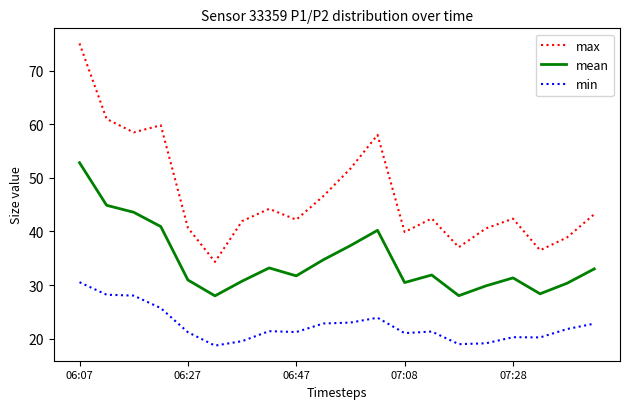

What is the difference between the maximum and minimum values in the max series?

40.8